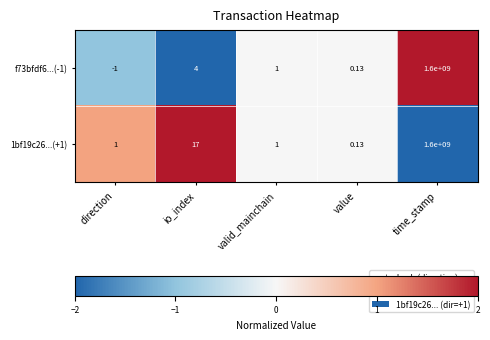

Which series changed the most between io_index and valid_mainchain?

1bf19c26...(+1)